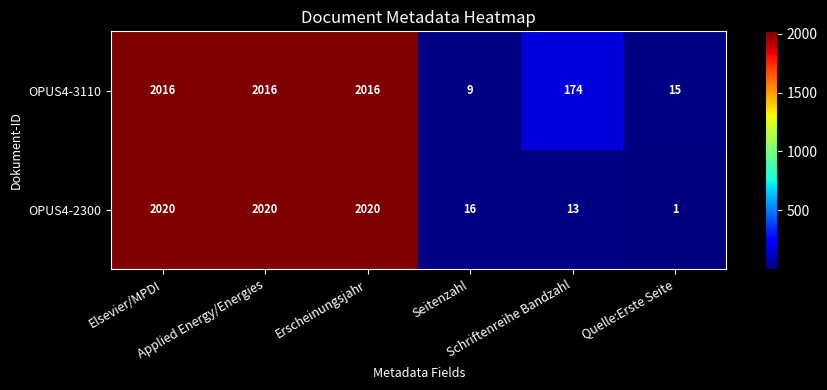

Between Applied Energy/Energies and Quelle:Erste Seite, which series saw the biggest shift?

OPUS4-2300